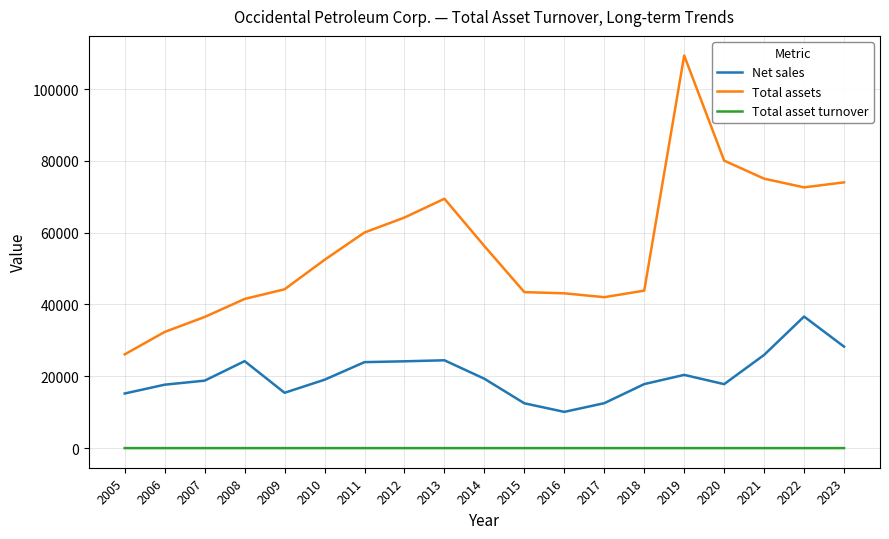

True or false: Total asset turnover has a value of 0.4 at 2011.

True